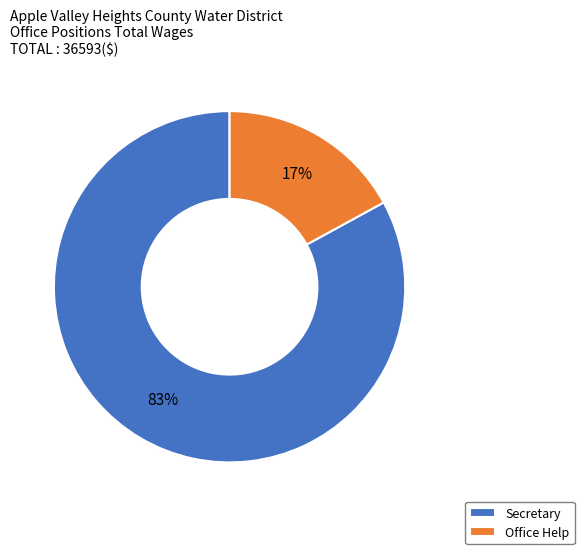

Is the sum of Office Help and Secretary greater than half?

Yes